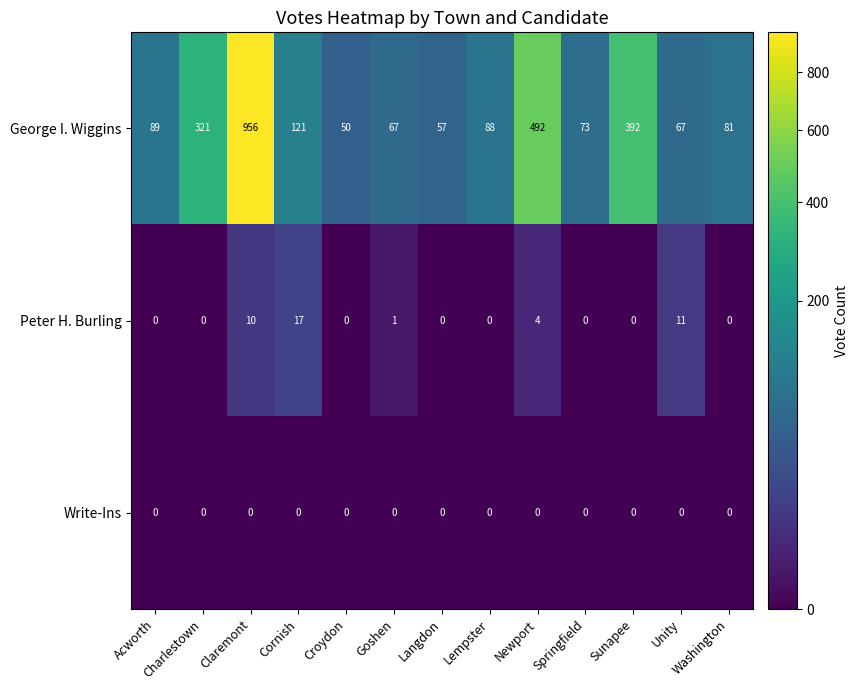

What is the total value across all series at Washington?

81